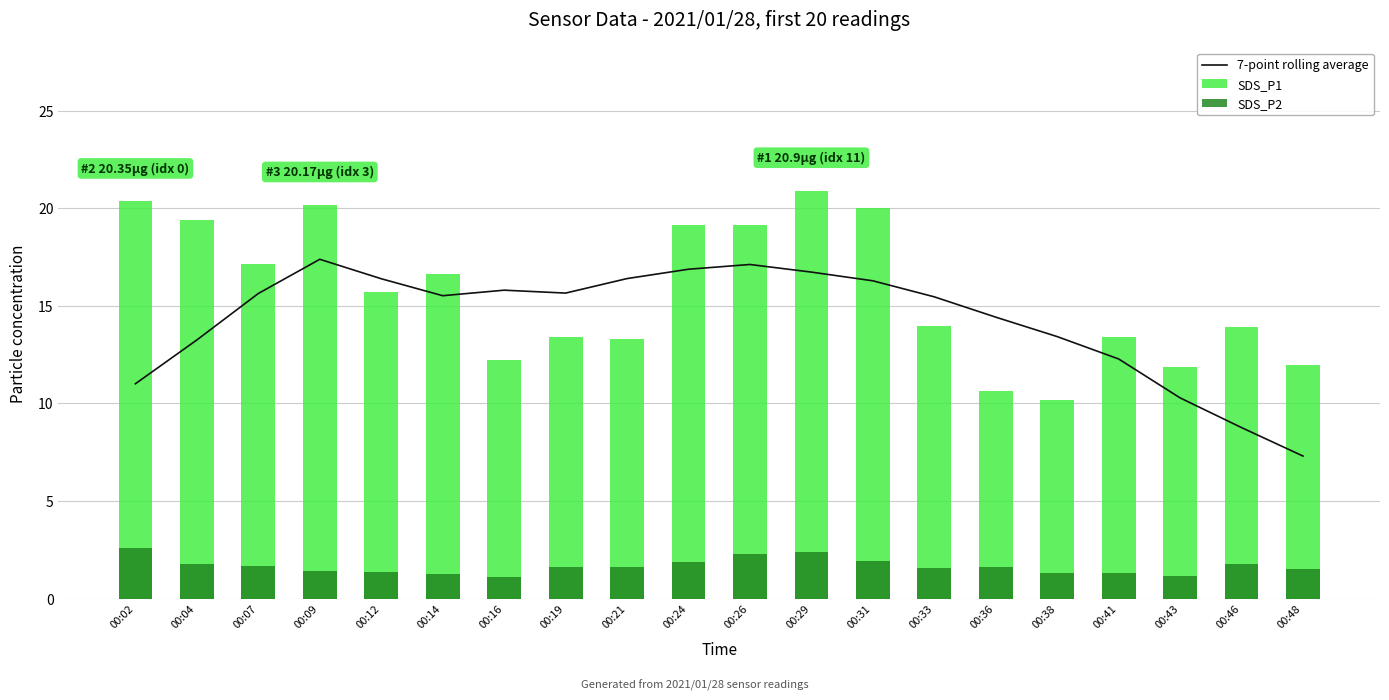

Reading left to right, list all the values displayed in this chart.

7-point rolling average: 00:02=11.0	00:04=13.3	00:07=15.6	00:09=17.4	00:12=16.4	00:14=15.5	00:16=15.8	00:19=15.7	00:21=16.4	00:24=16.9	00:26=17.1	00:29=16.7	00:31=16.3	00:33=15.5	00:36=14.4	00:38=13.4	00:41=12.3	00:43=10.3	00:46=8.8	00:48=7.3
SDS_P1: 00:02=20.4	00:04=19.4	00:07=17.1	00:09=20.2	00:12=15.7	00:14=16.6	00:16=12.2	00:19=13.4	00:21=13.3	00:24=19.1	00:26=19.1	00:29=20.9	00:31=20.0	00:33=13.9	00:36=10.7	00:38=10.2	00:41=13.4	00:43=11.8	00:46=13.9	00:48=12.0
SDS_P2: 00:02=2.6	00:04=1.8	00:07=1.7	00:09=1.4	00:12=1.4	00:14=1.3	00:16=1.1	00:19=1.6	00:21=1.6	00:24=1.9	00:26=2.3	00:29=2.4	00:31=1.9	00:33=1.6	00:36=1.6	00:38=1.3	00:41=1.3	00:43=1.1	00:46=1.8	00:48=1.5